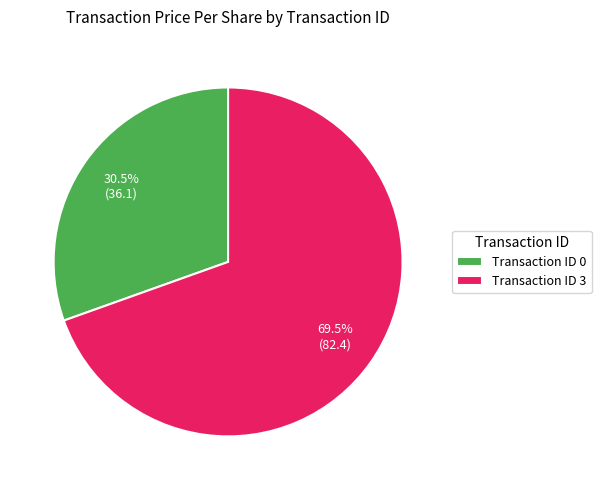

How much of the chart is everything except Transaction ID 0?

69.5%